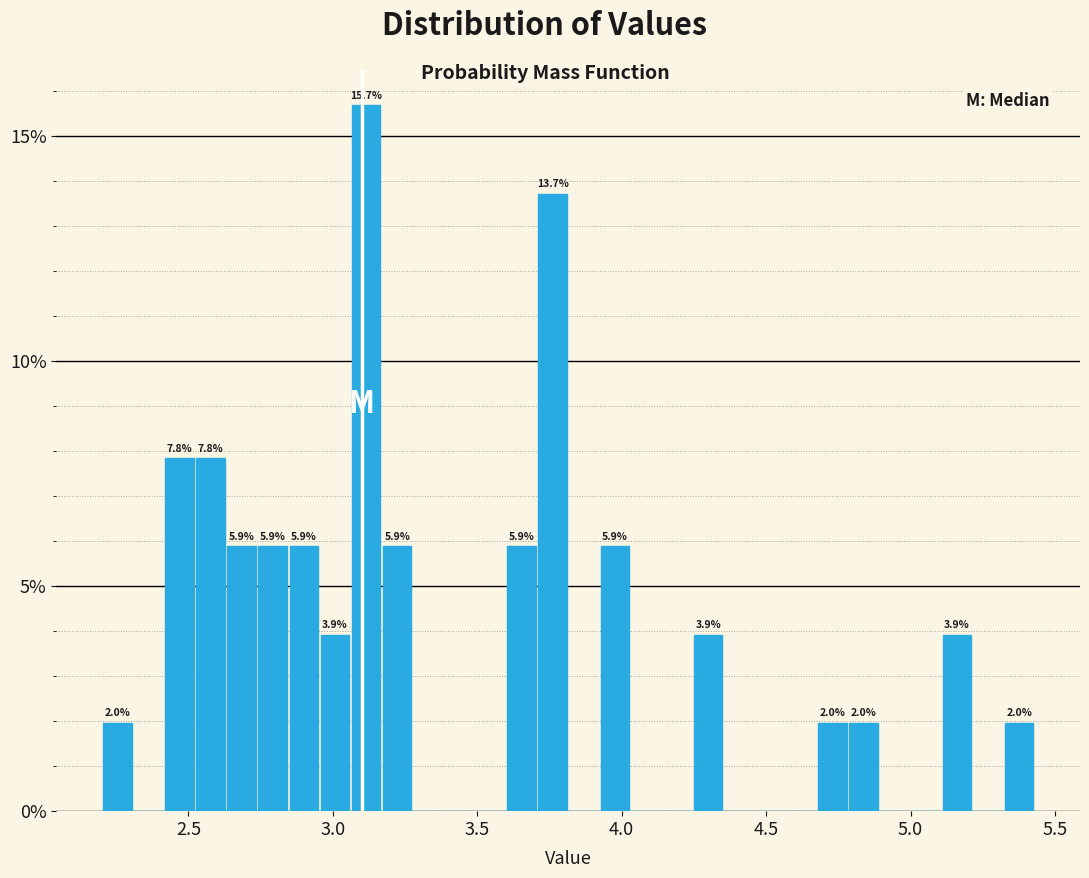

Around what value on the x-axis is the tallest bar? Give the approximate position of its centre, as read against the axis.

3.10